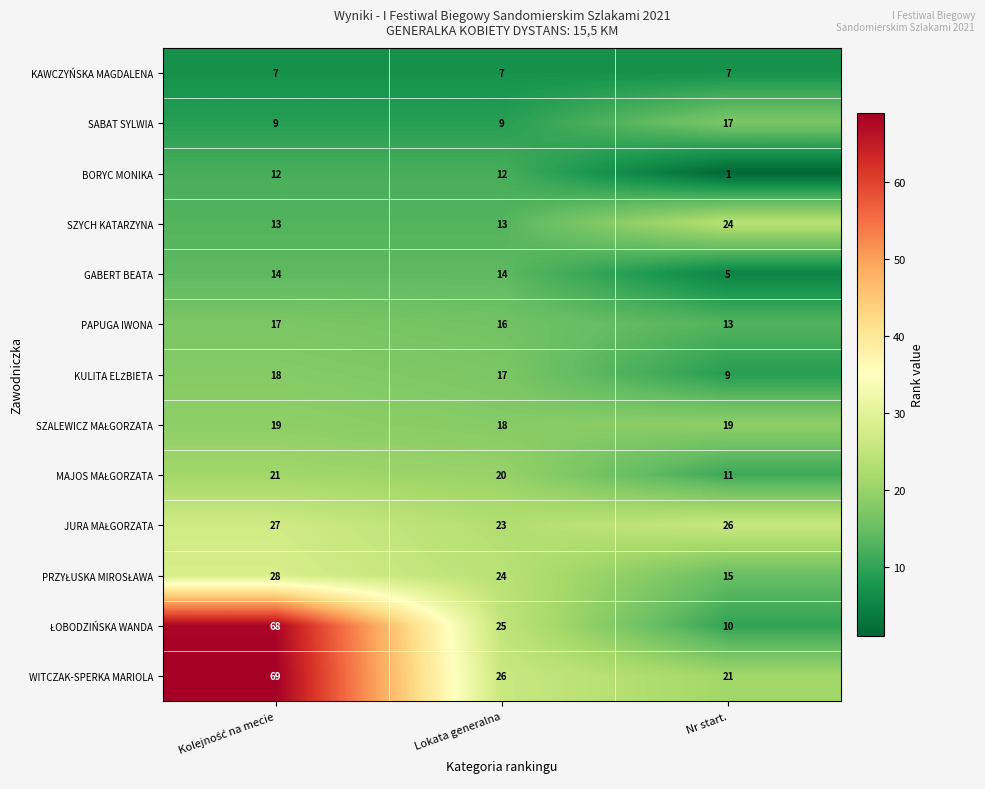

At how many categories does at least one series exceed 4?

3